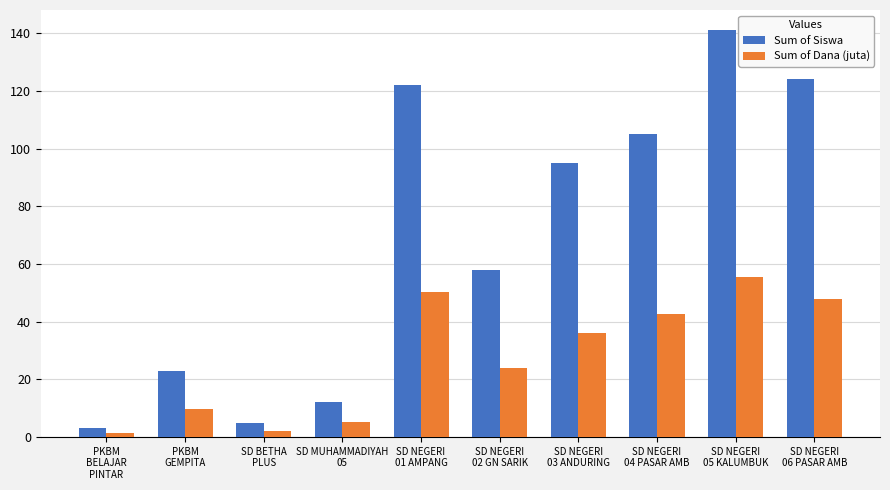

What is the label of the 2nd bar from the left?

PKBM
GEMPITA